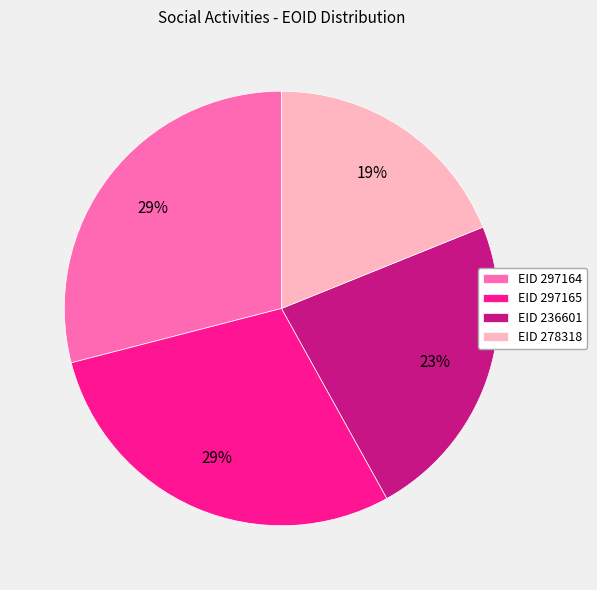

To the nearest percent, what percentage of the pie is EID 297164?

29%